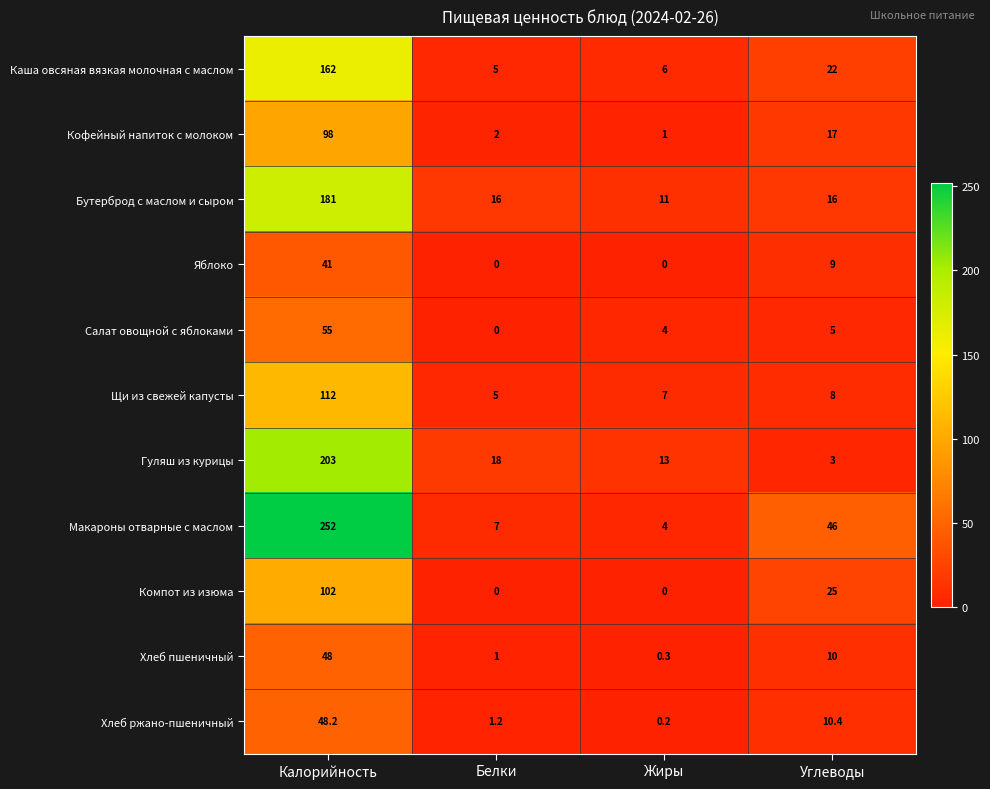

At which label does Гуляш из курицы reach its minimum?

Углеводы